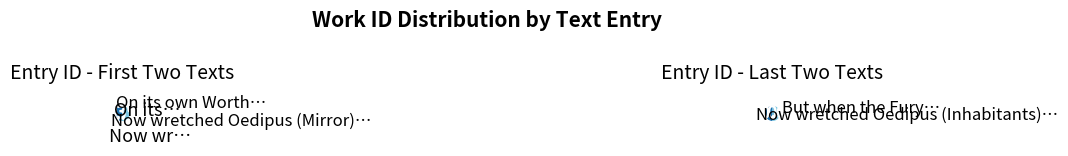

Between On its own Worth True Majesty is rear'd and Now wretched Oedipus, depriv'd (Inhabitants), which is larger?

Now wretched Oedipus, depriv'd (Inhabitants)